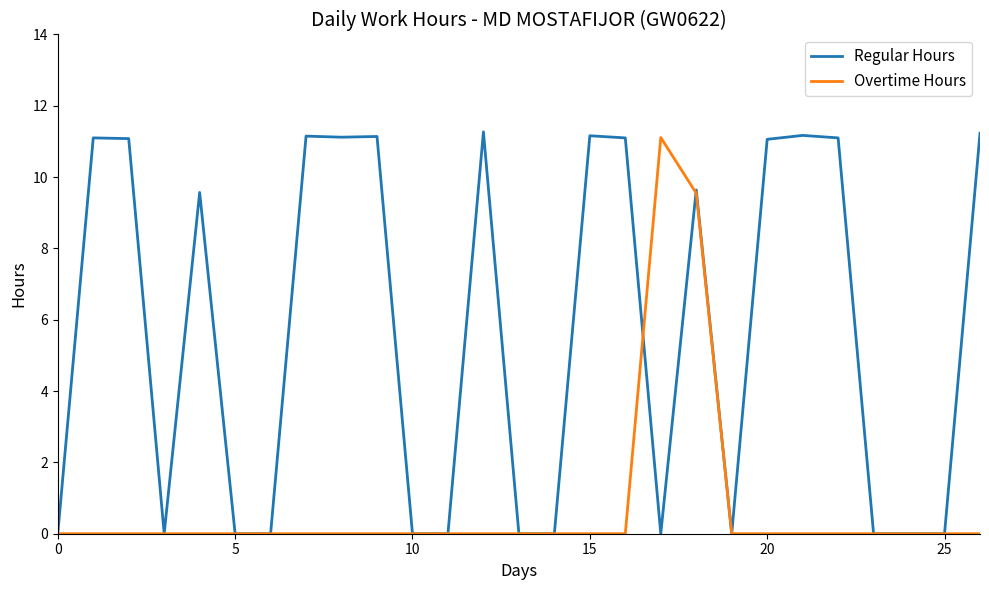

List the series in order of their overall mean, highest first.

Regular Hours, Overtime Hours